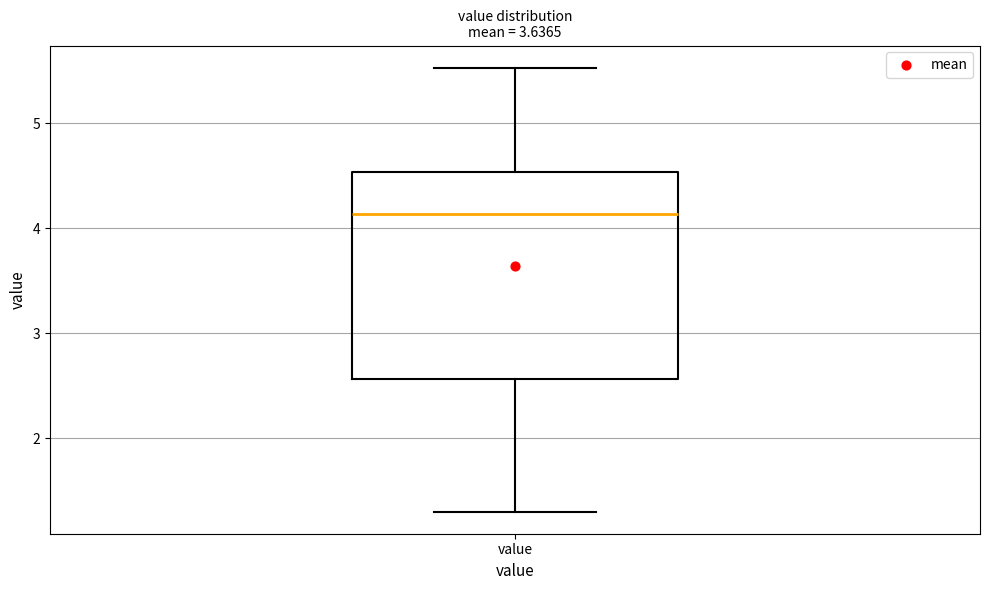

Transcribe this box plot: give where the median line is, the range the box spans, and where the two whiskers end, as read against the y-axis. The values are not printed on the chart, so give them approximately, as read against the axis.

median 4.1, box 2.6 to 4.5, whiskers 1.3 to 5.5